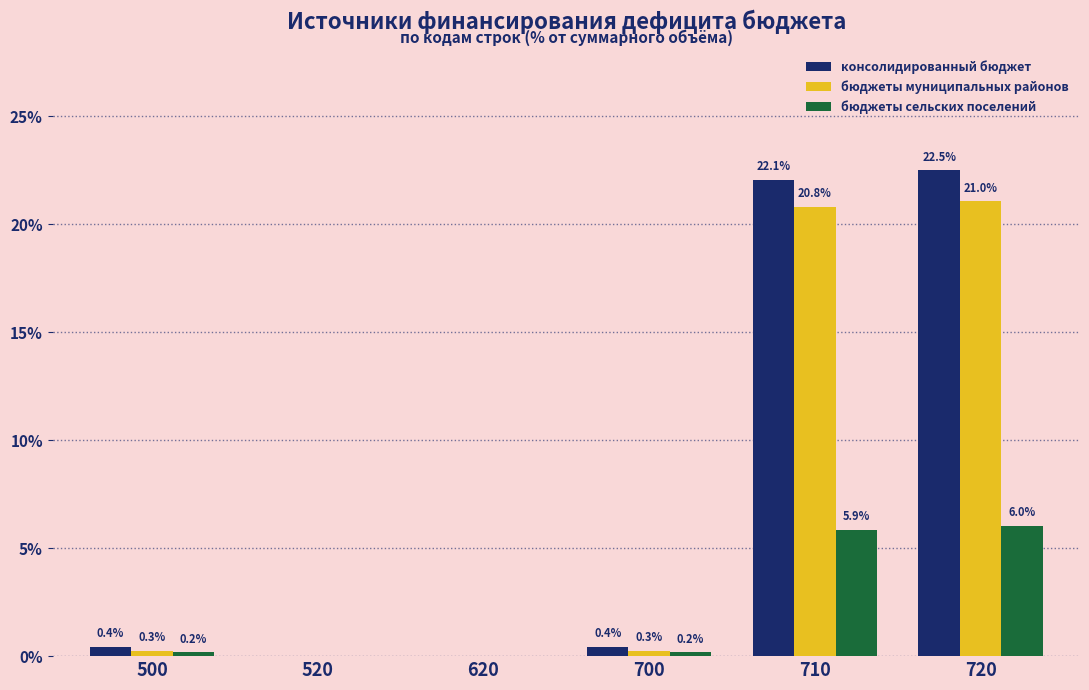

Reading left to right, transcribe all the data shown in this chart.

консолидированный бюджет: 500=0.4	520=0.0	620=0.0	700=0.4	710=22.1	720=22.5
бюджеты муниципальных районов: 500=0.3	520=0.0	620=0.0	700=0.3	710=20.8	720=21.0
бюджеты сельских поселений: 500=0.2	520=0.0	620=0.0	700=0.2	710=5.9	720=6.0